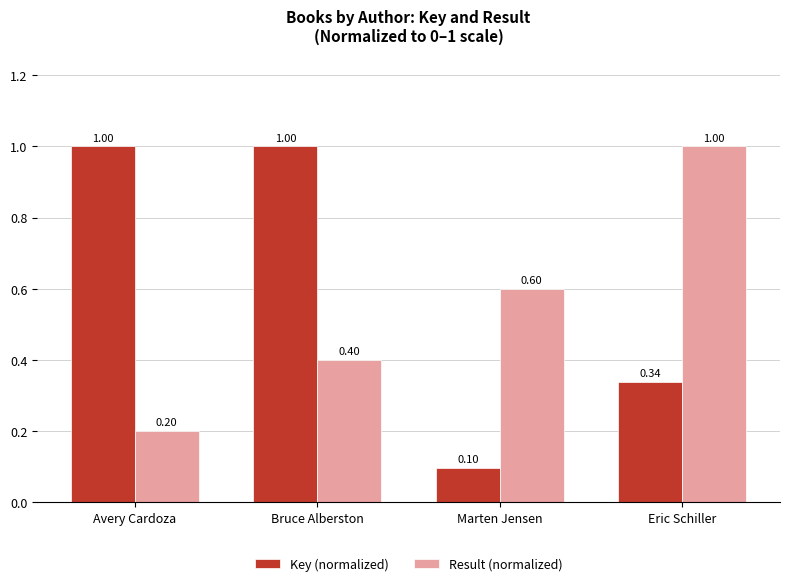

Between Bruce Alberston and Eric Schiller, which series saw the biggest shift?

Key (normalized)